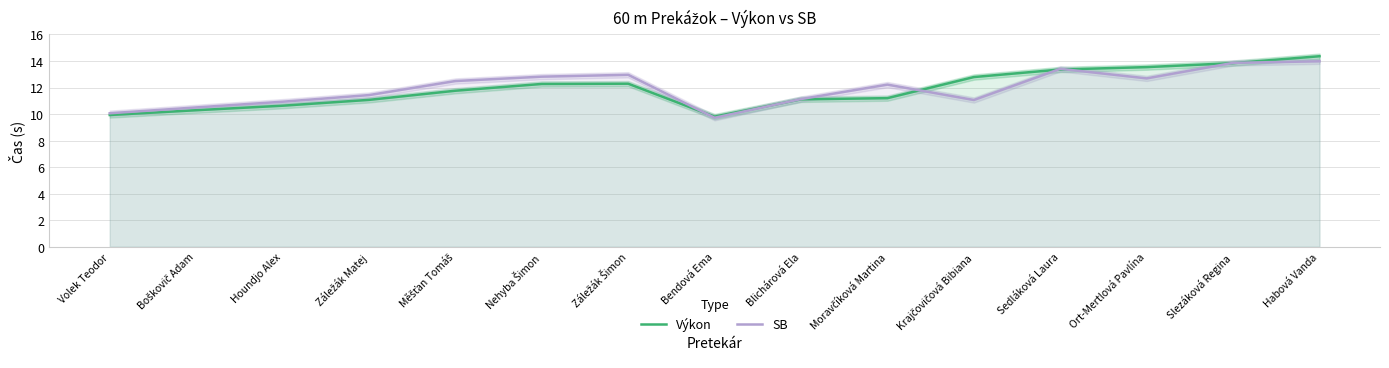

List the labels in order of Výkon value, largest first.

Habová Vanda, Slezáková Regina, Ort-Mertlová Pavlína, Sedláková Laura, Krajčovičová Bibiana, Záležák Šimon, Nehyba Šimon, Měšťan Tomáš, Moravčíková Martina, Blichárová Ela, Záležák Matej, Houndjo Alex, Boškovič Adam, Volek Teodor, Bendová Ema